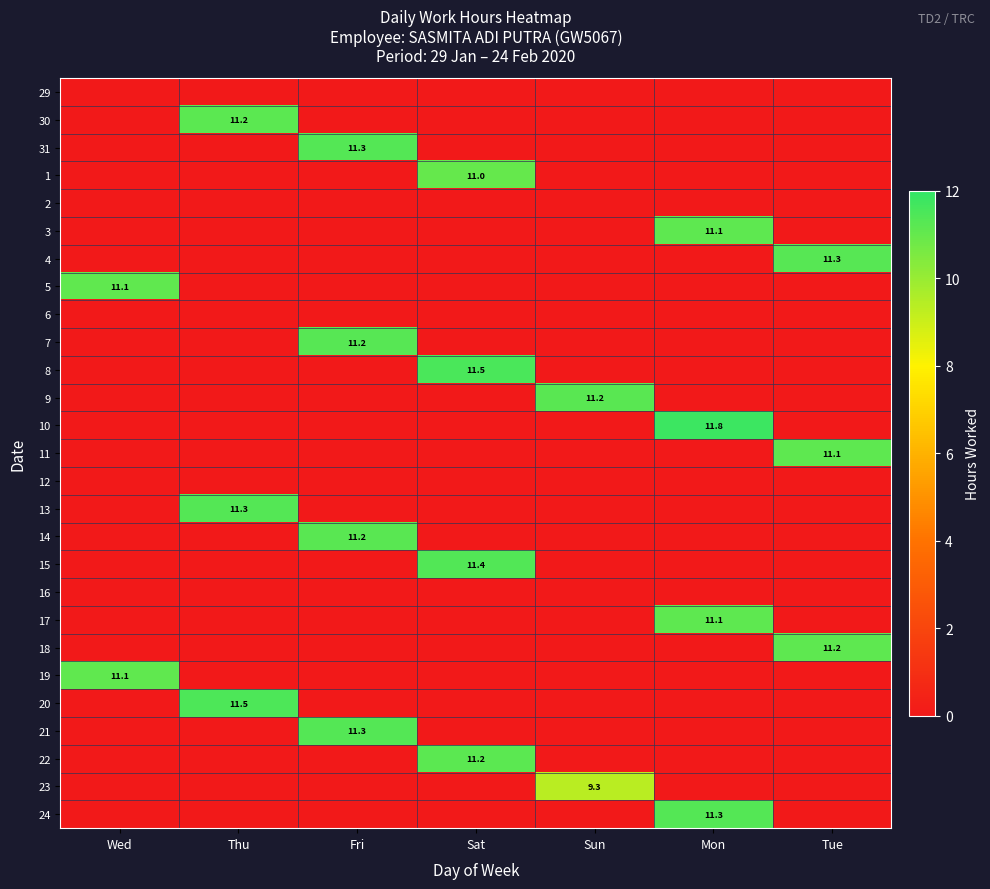

Is it true that 1 equals 11.0 at Sat?

True